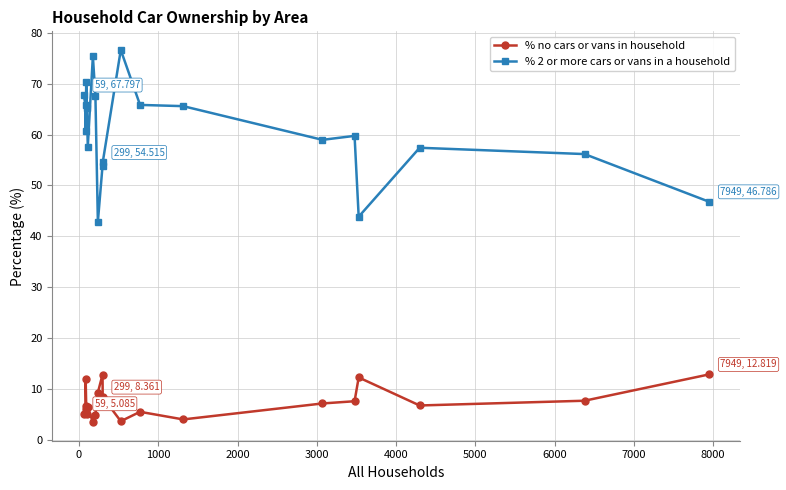

What is the value of the % no cars or vans in household point at the 19th from the left?

7.6